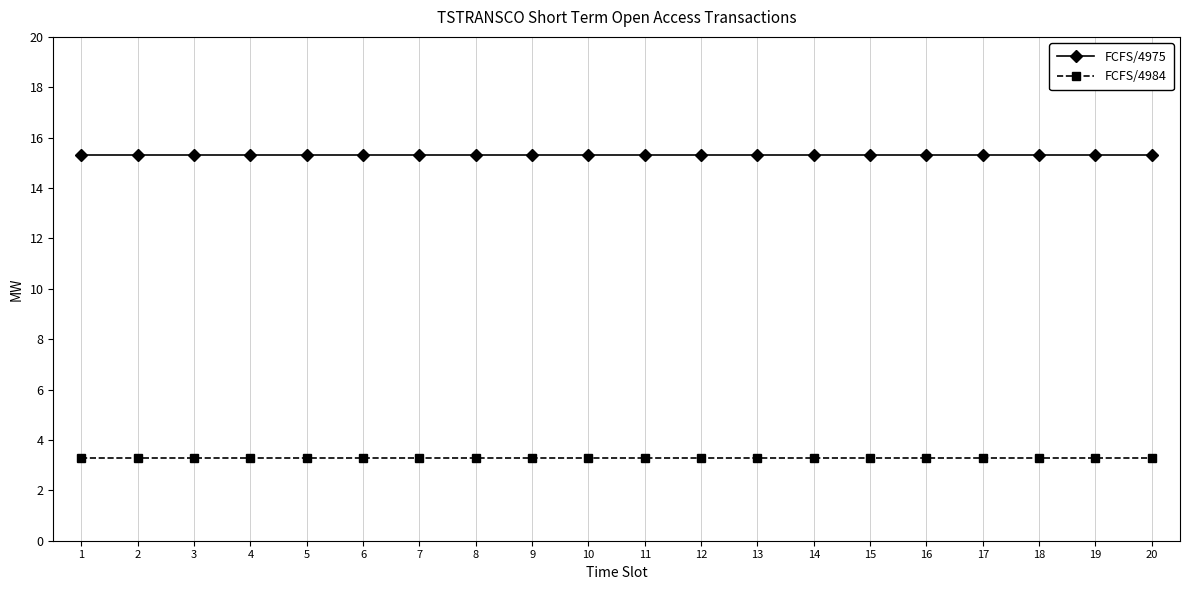

Reading left to right, transcribe all the data shown in this chart.

FCFS/4975: 15.3	15.3	15.3	15.3	15.3	15.3	15.3	15.3	15.3	15.3	15.3	15.3	15.3	15.3	15.3	15.3	15.3	15.3	15.3	15.3
FCFS/4984: 3.3	3.3	3.3	3.3	3.3	3.3	3.3	3.3	3.3	3.3	3.3	3.3	3.3	3.3	3.3	3.3	3.3	3.3	3.3	3.3